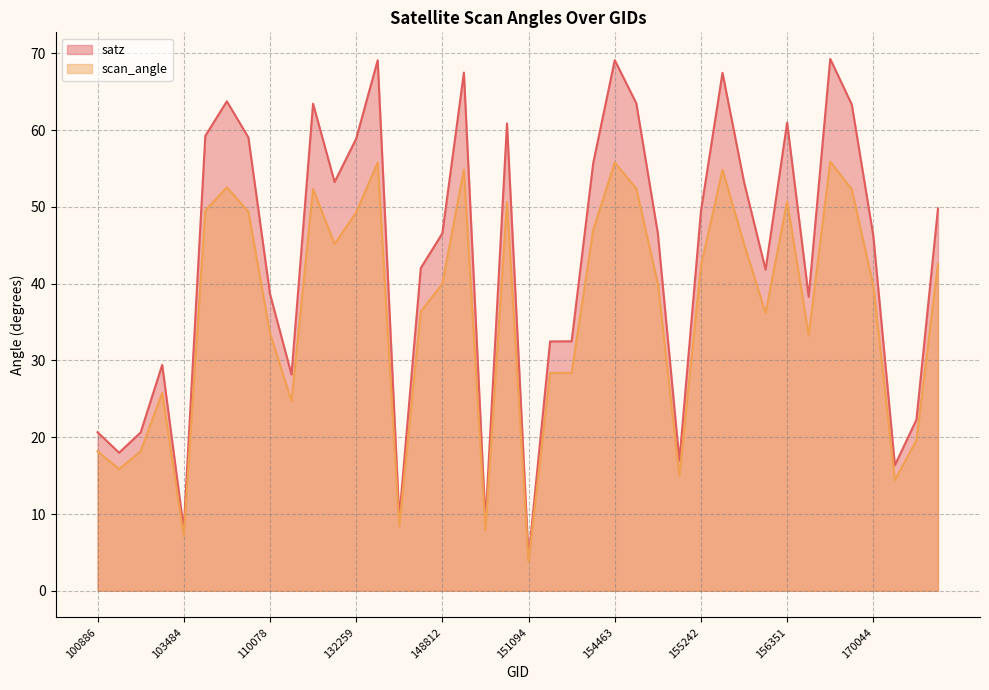

What is the average value of the scan_angle series?

36.3